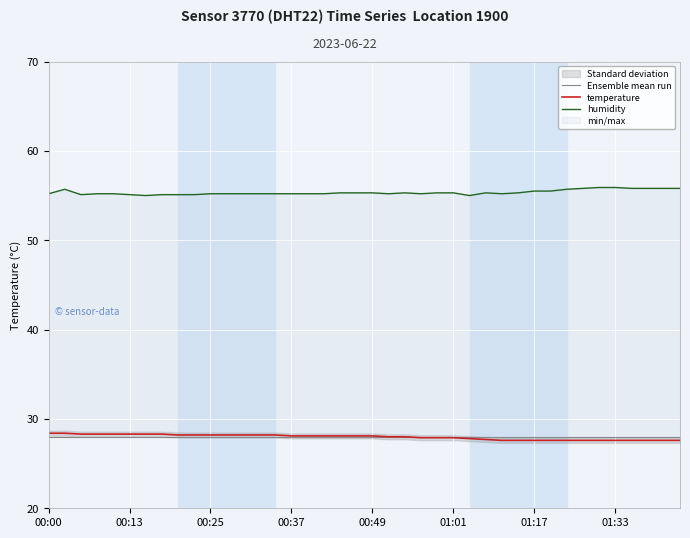

How many values in the temperature series are below 28?

17